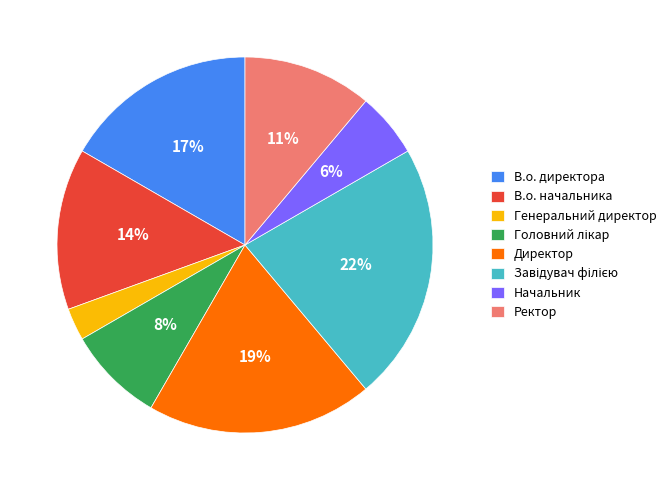

What percentage is the В.о. начальника slice, to the nearest percent?

14%